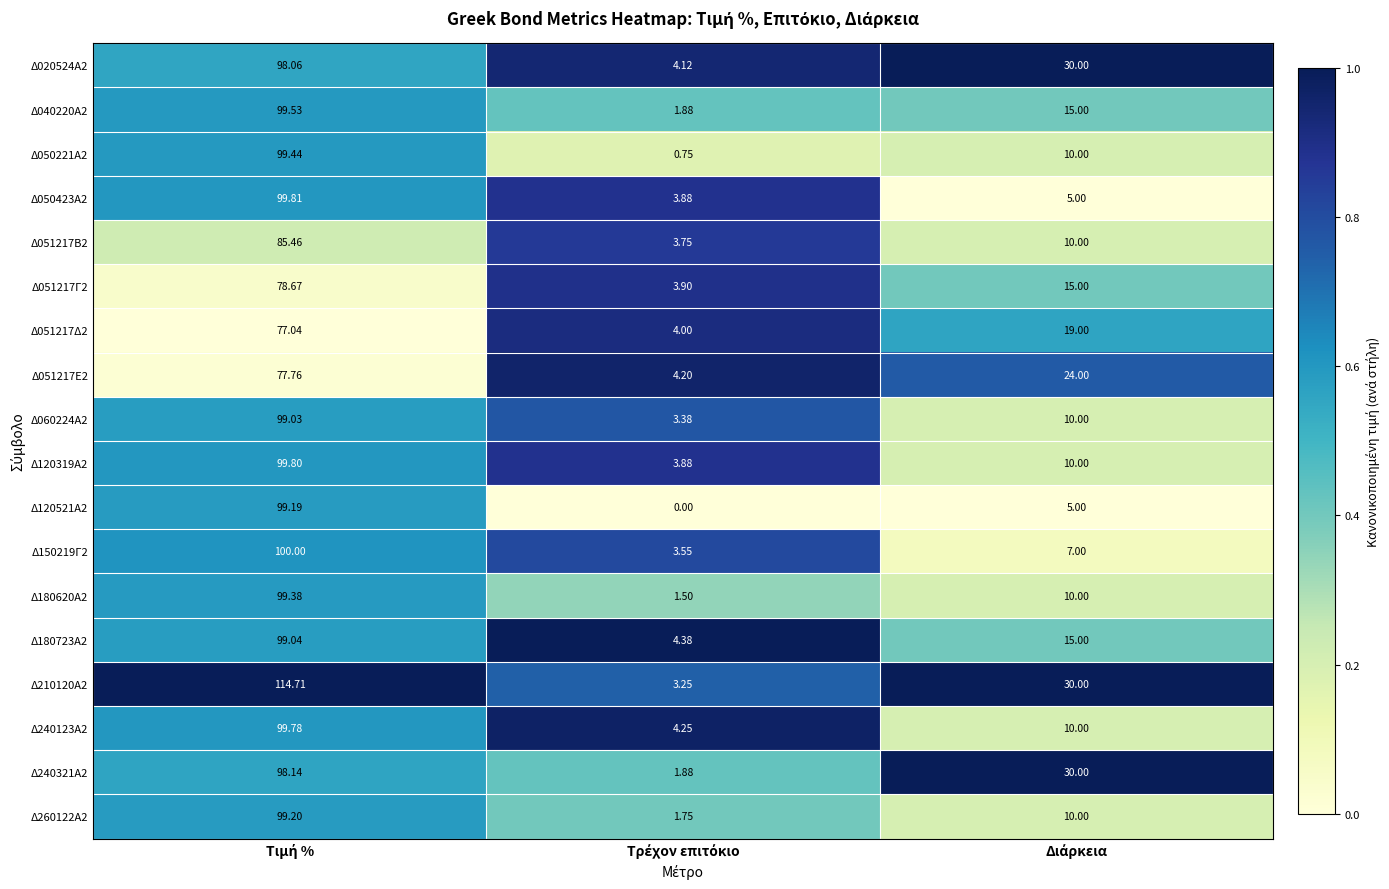

Count the number of data series in this chart.

18